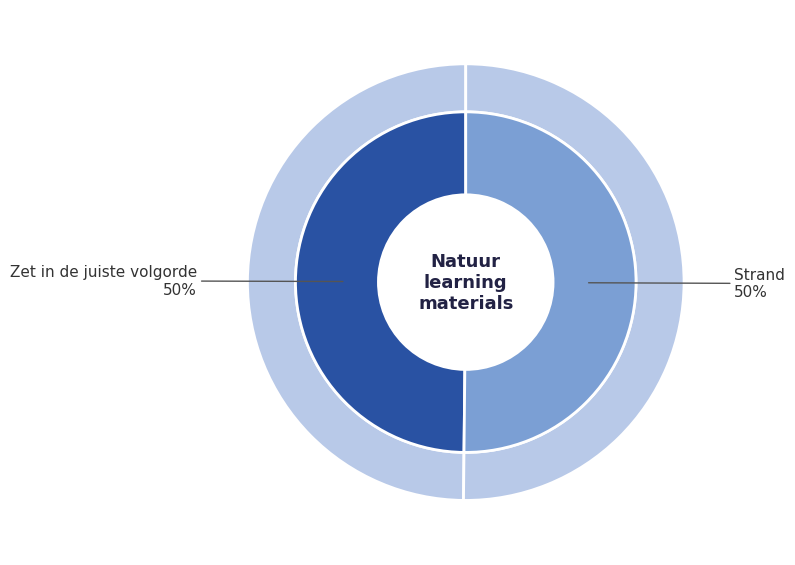

Rank the categories by value from lowest to highest.

Zet in de juiste volgorde, Strand